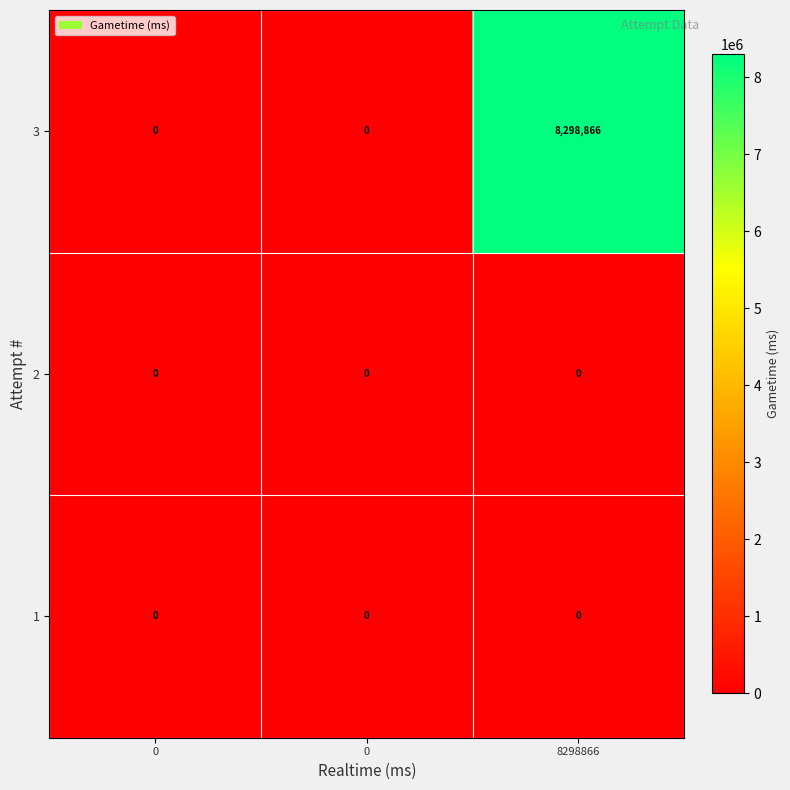

How many distinct data groups are displayed?

3